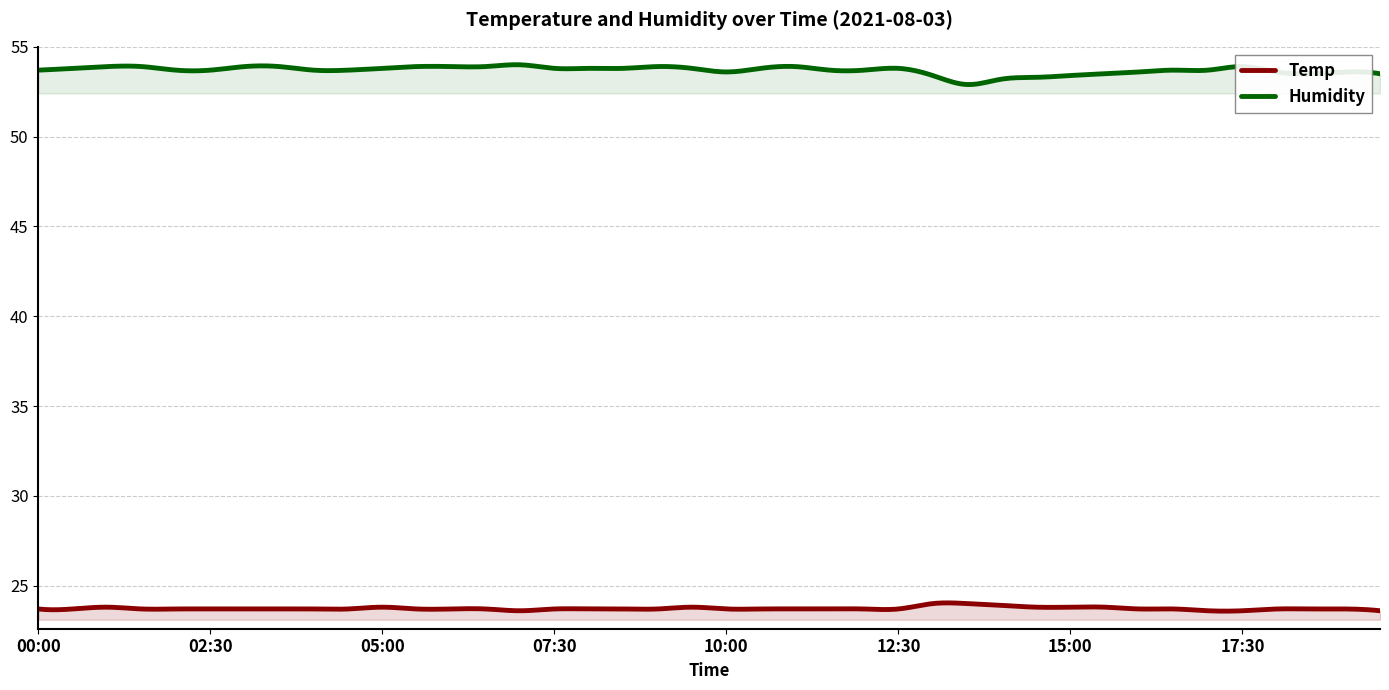

What position from the right is 12:30?

15